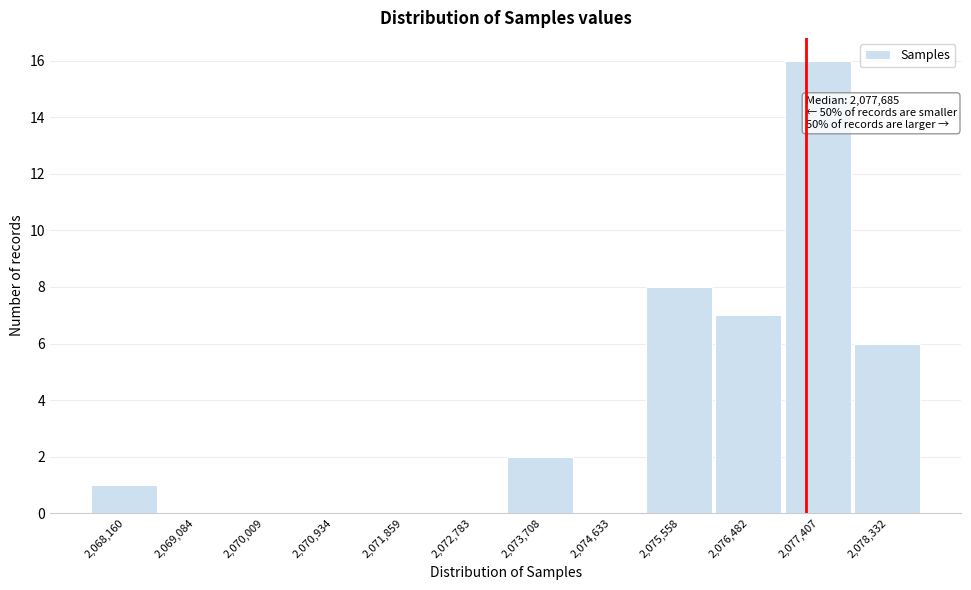

Reading left to right, list all the values displayed in this chart.

2,068,160=1	2,069,084=0	2,070,009=0	2,070,934=0	2,071,859=0	2,072,783=0	2,073,708=2	2,074,633=0	2,075,558=8	2,076,482=7	2,077,407=16	2,078,332=6